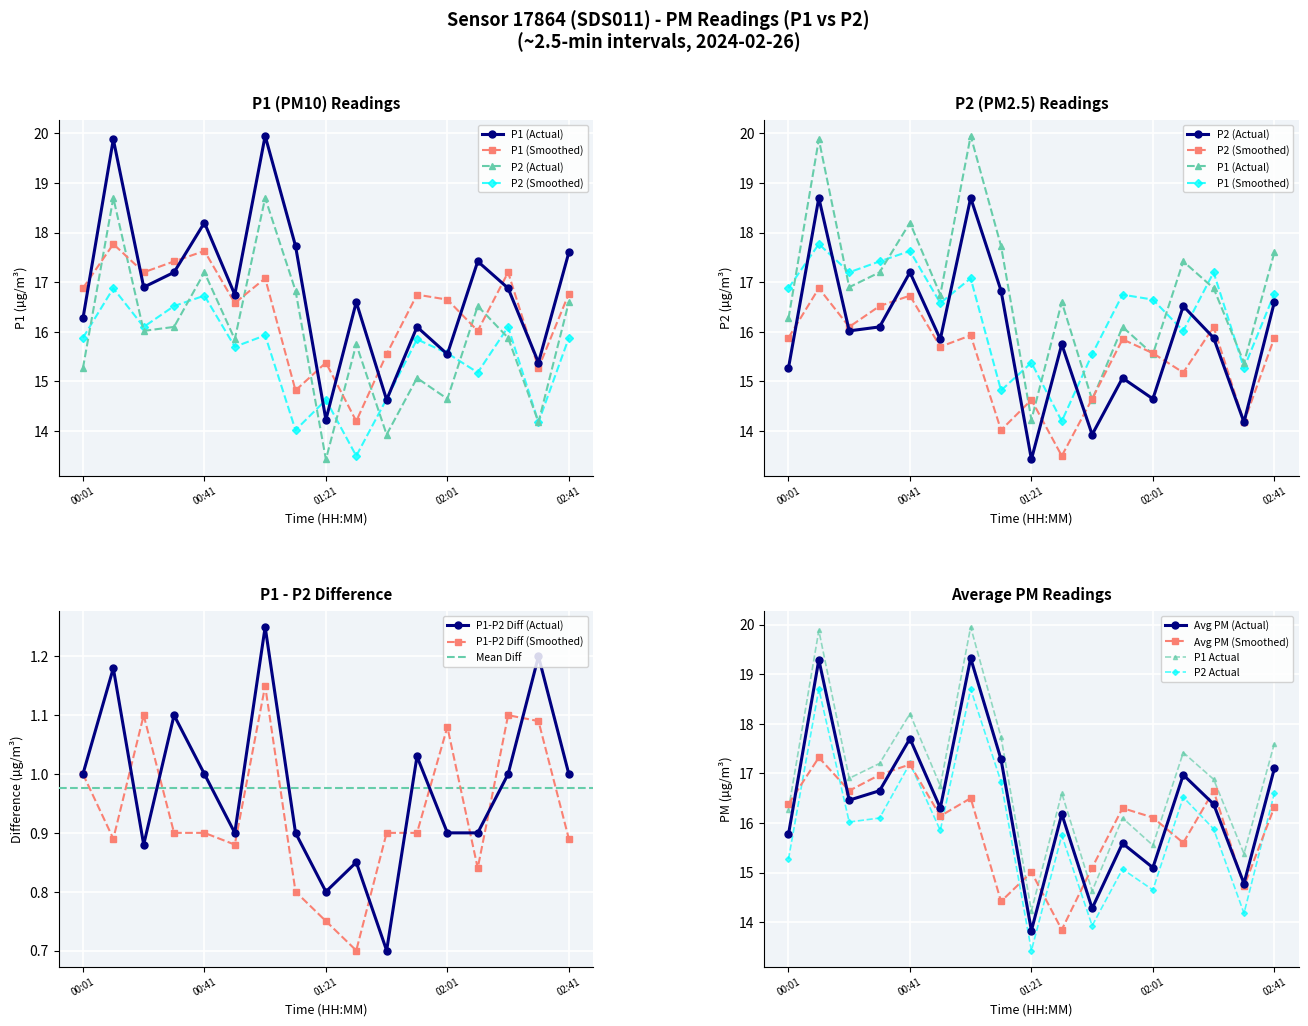

Is the value of P1 at 01:41 greater than the value of P2_smooth at 00:01?

No